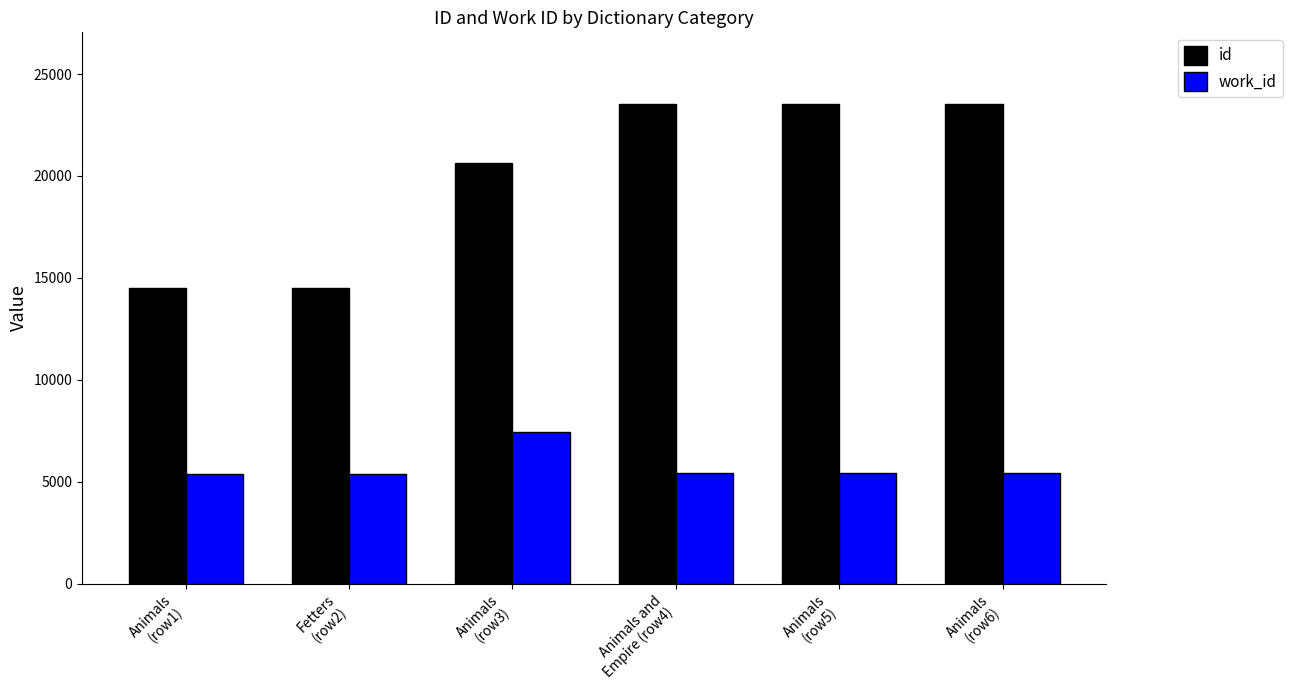

At how many categories does at least one series exceed 8834?

6